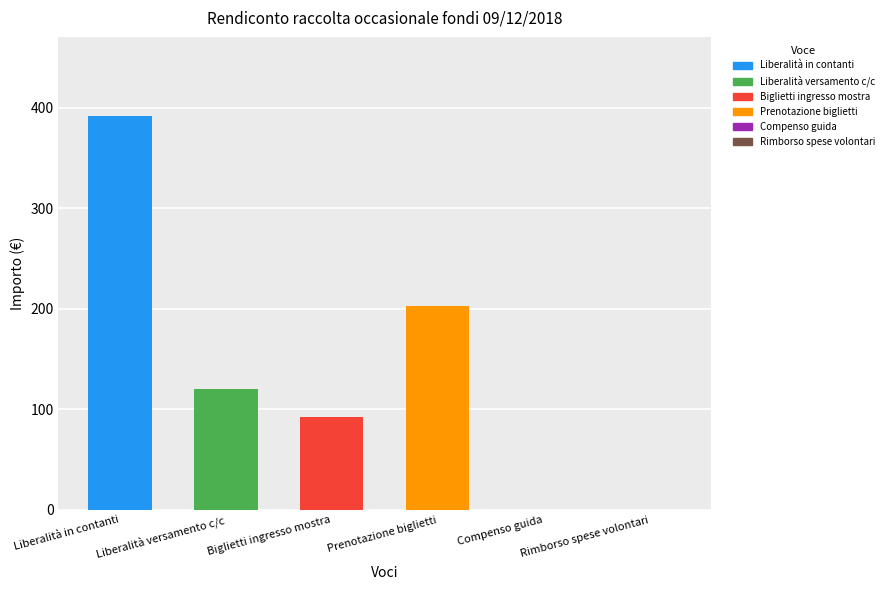

Which label corresponds to the largest value in the chart?

Liberalità in contanti